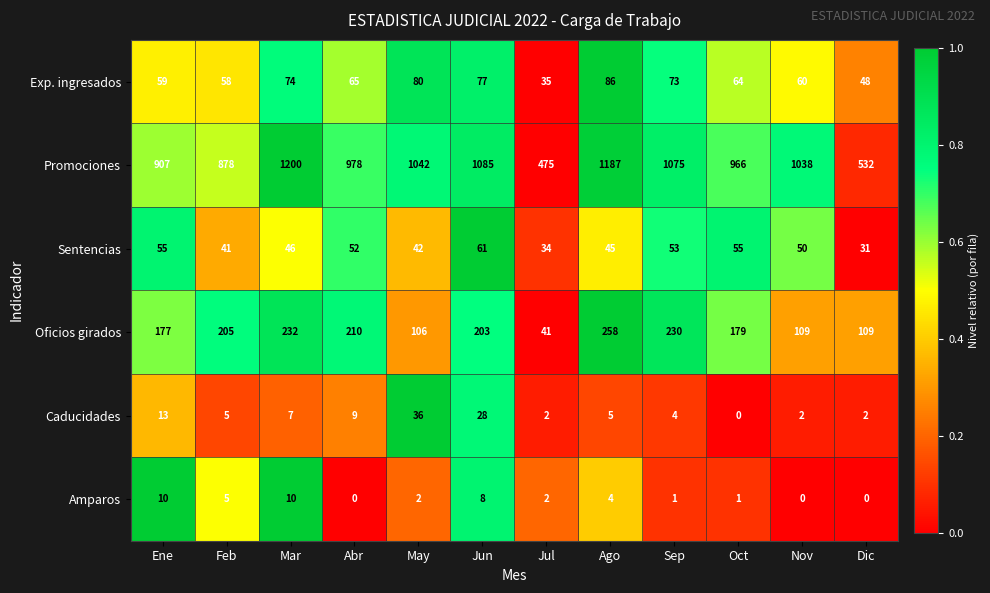

Read the Promociones value at Feb, to the nearest 100.

900